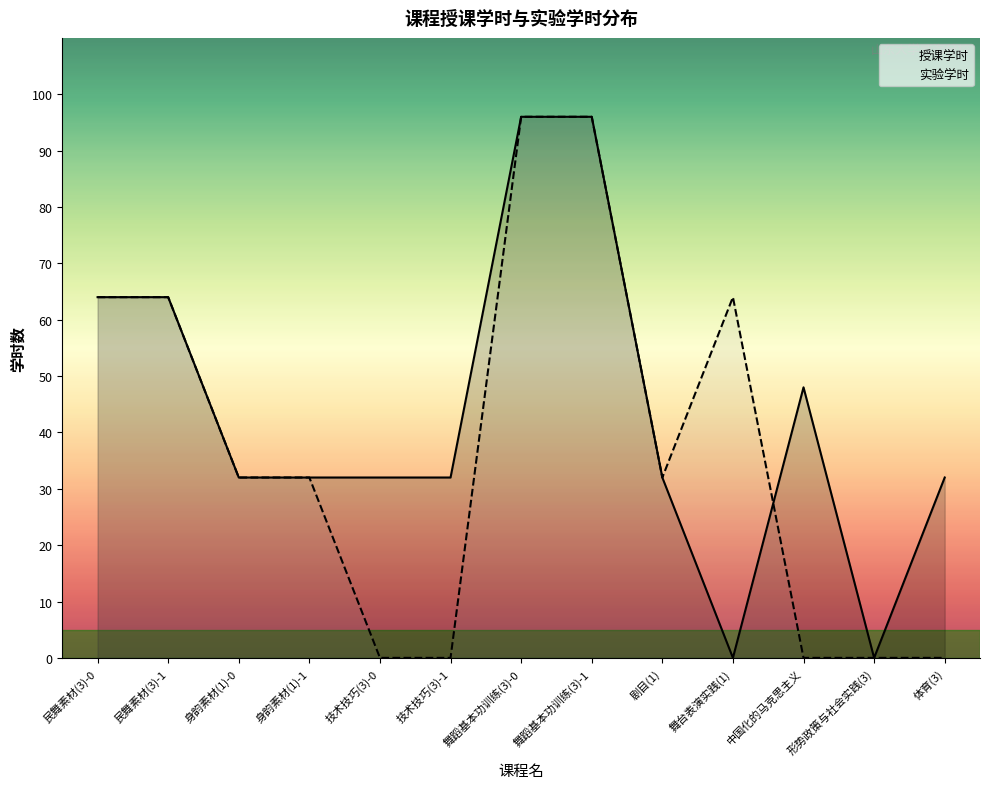

List the series in order of their peak value, lowest first.

授课学时, 实验学时